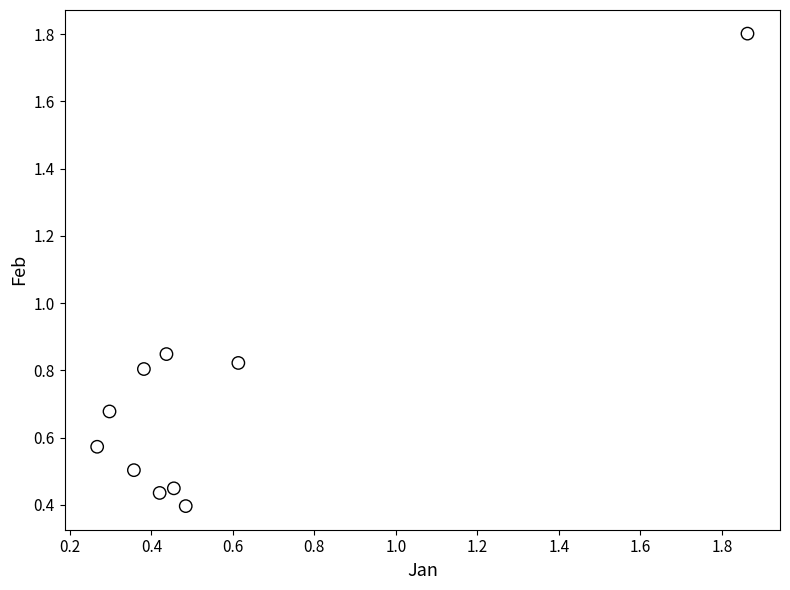

What is the range of Y values (max minus min)?

1.4